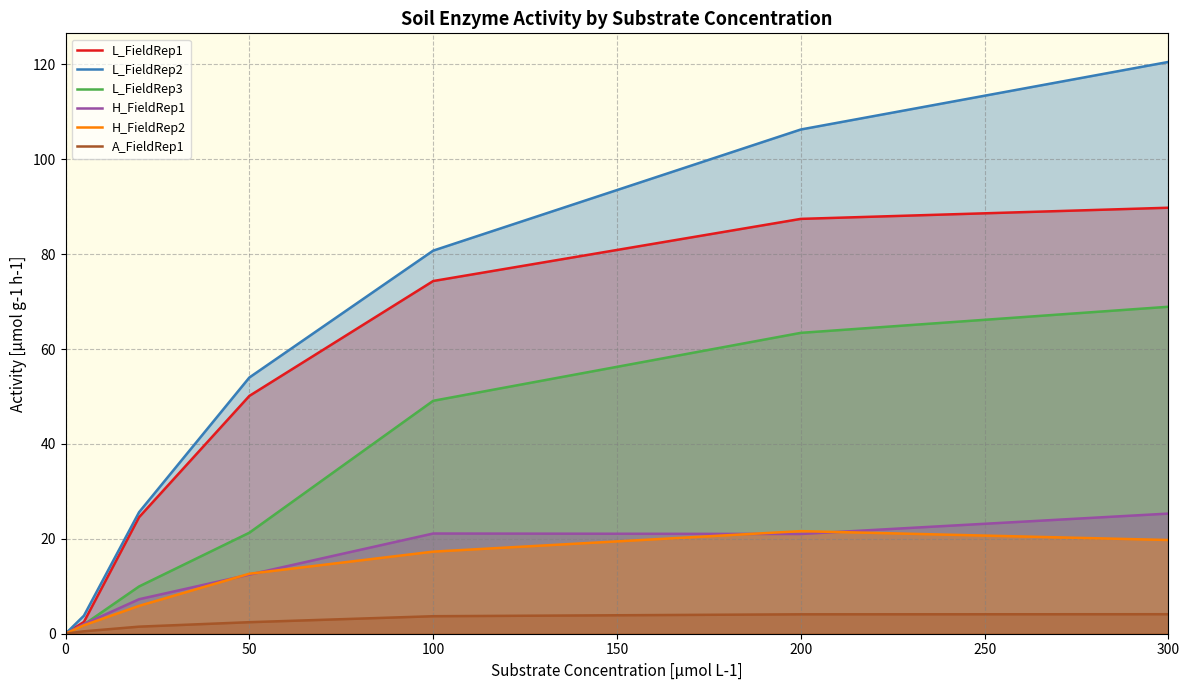

Reading left to right, what are all the values shown in this chart?

L_FieldRep1: 0.0	2.5	24.6	50.1	74.3	87.4	89.8
L_FieldRep2: 0.0	3.8	25.6	54.0	80.7	106.3	120.5
L_FieldRep3: 0.0	1.9	10.0	21.3	49.1	63.4	68.9
H_FieldRep1: 0.0	2.0	7.3	12.5	21.1	21.0	25.3
H_FieldRep2: 0.0	1.8	5.9	12.6	17.3	21.6	19.8
A_FieldRep1: 0.0	0.5	1.5	2.4	3.7	4.1	4.1